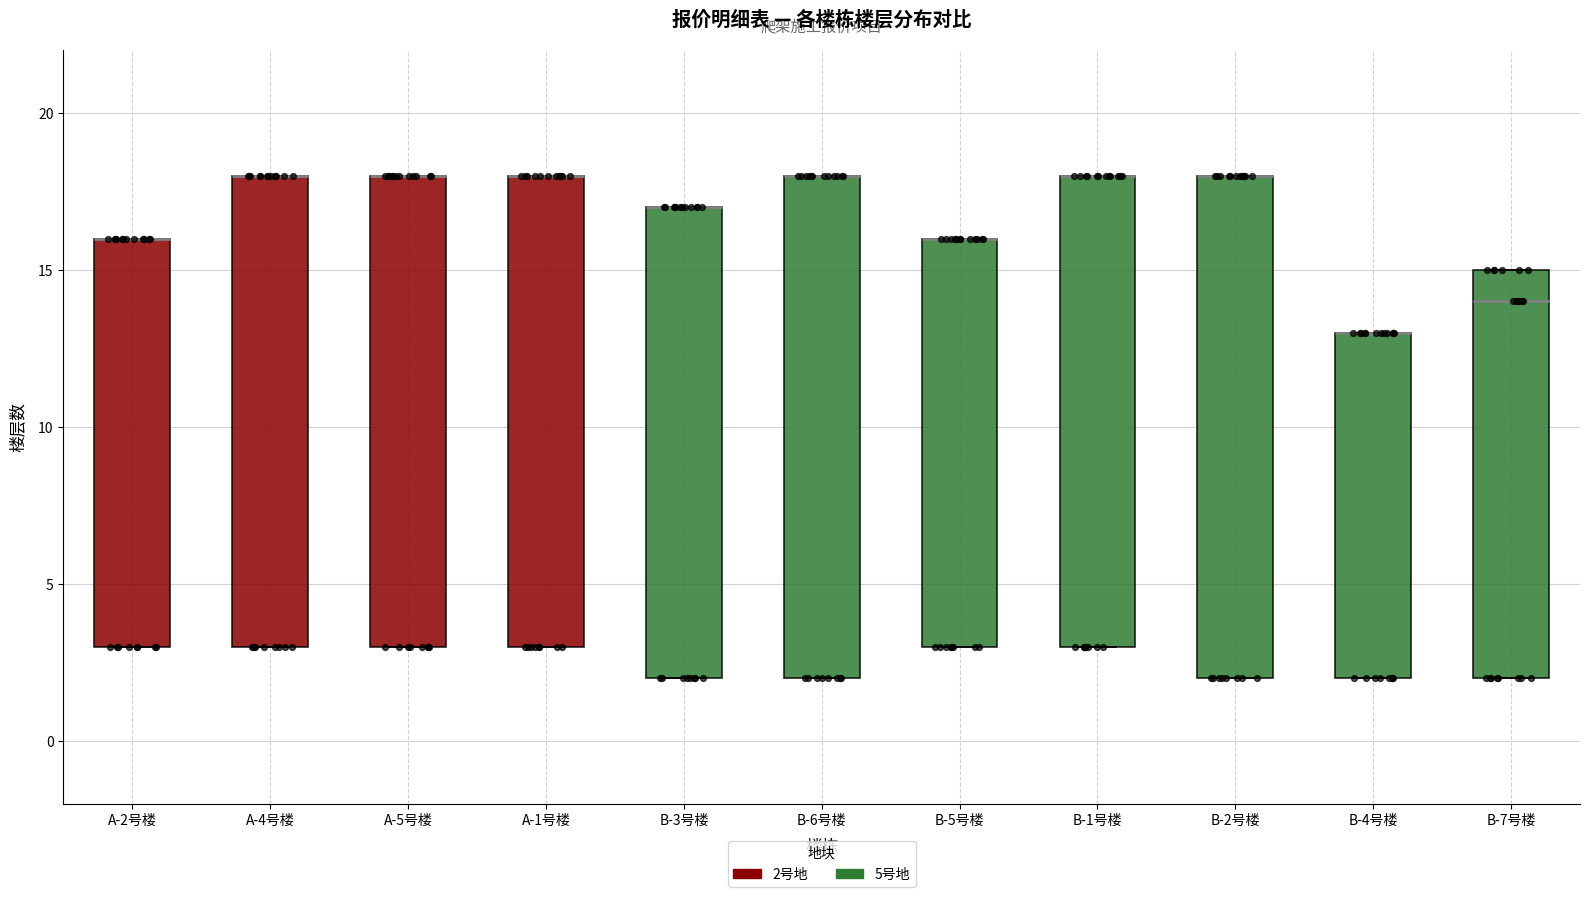

Where is the lower edge of the box for B-2号楼 on the y-axis? The values are not printed on the chart, so give them approximately, as read against the axis.

2